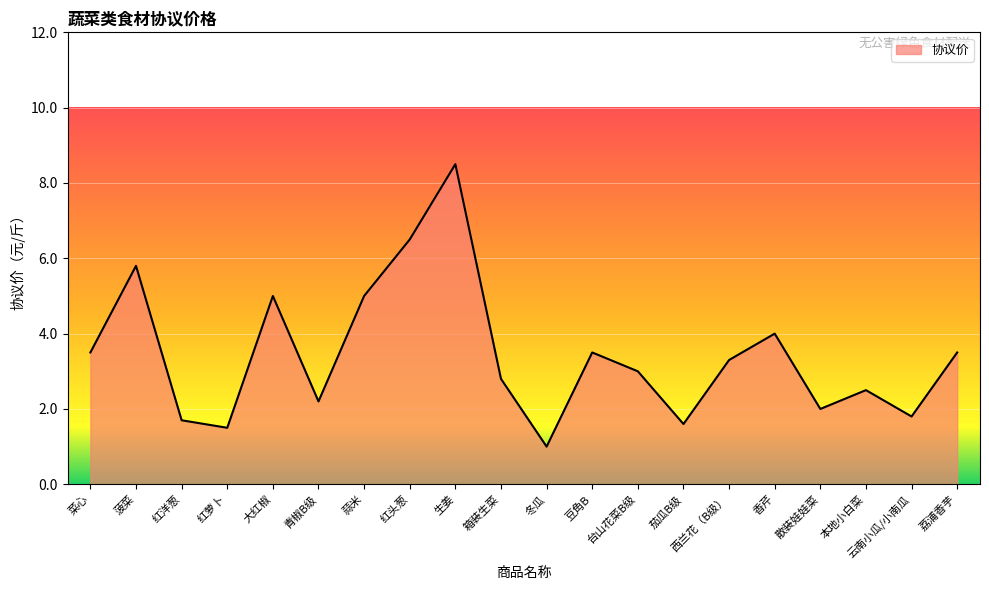

What is the difference between the maximum and minimum values?

7.5